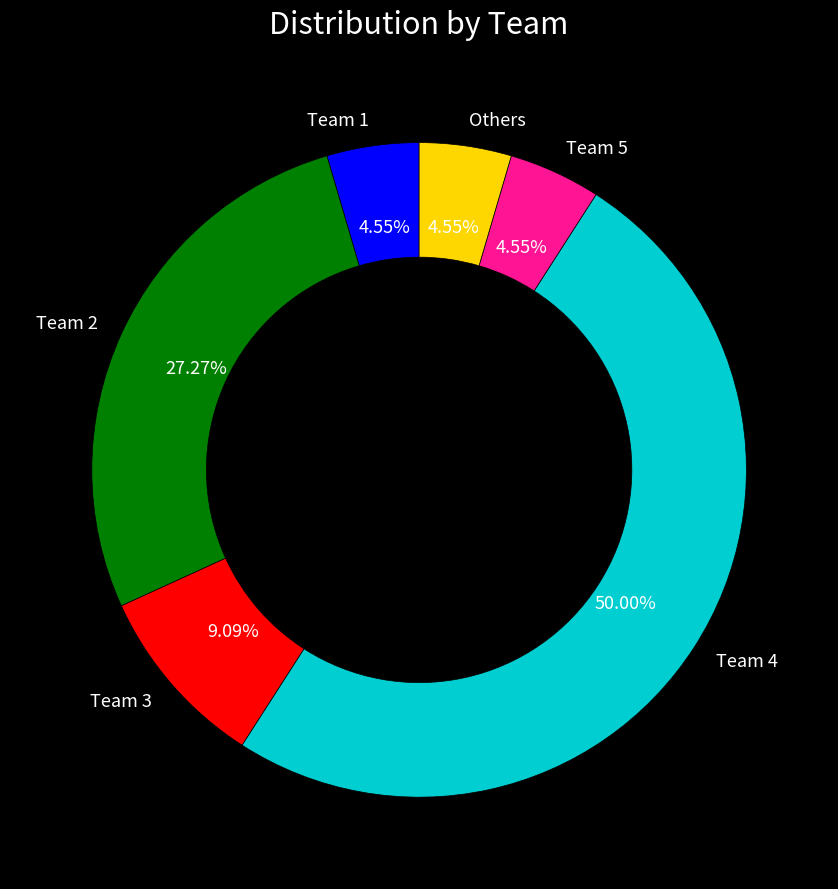

To the nearest percent, what is the combined percentage of Team 5 and Team 2?

32%